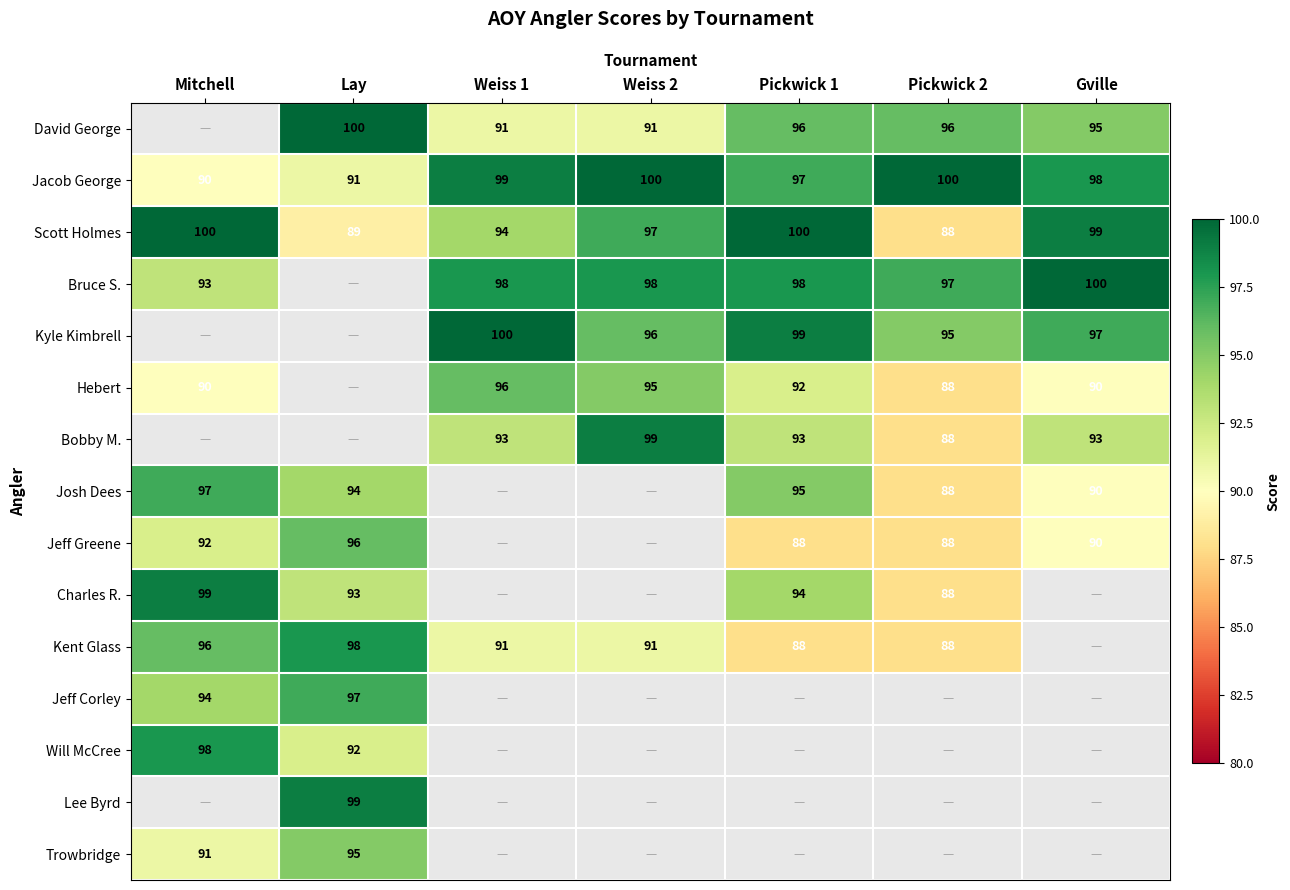

What is the approximate value of Scott Holmes at Pickwick 2?

88